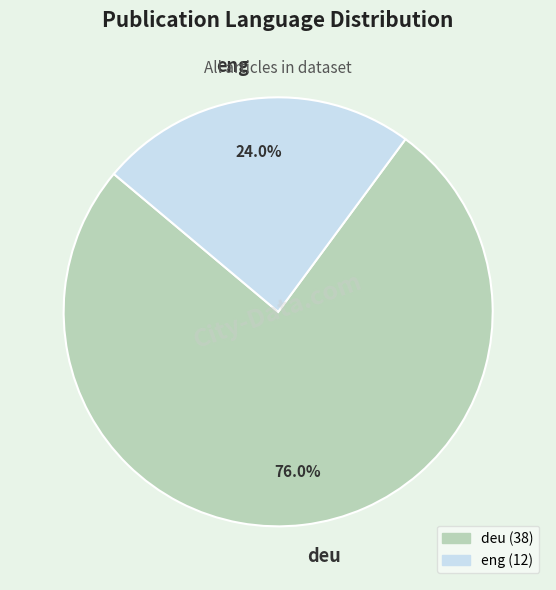

What percentage is NOT represented by eng?

76.0%